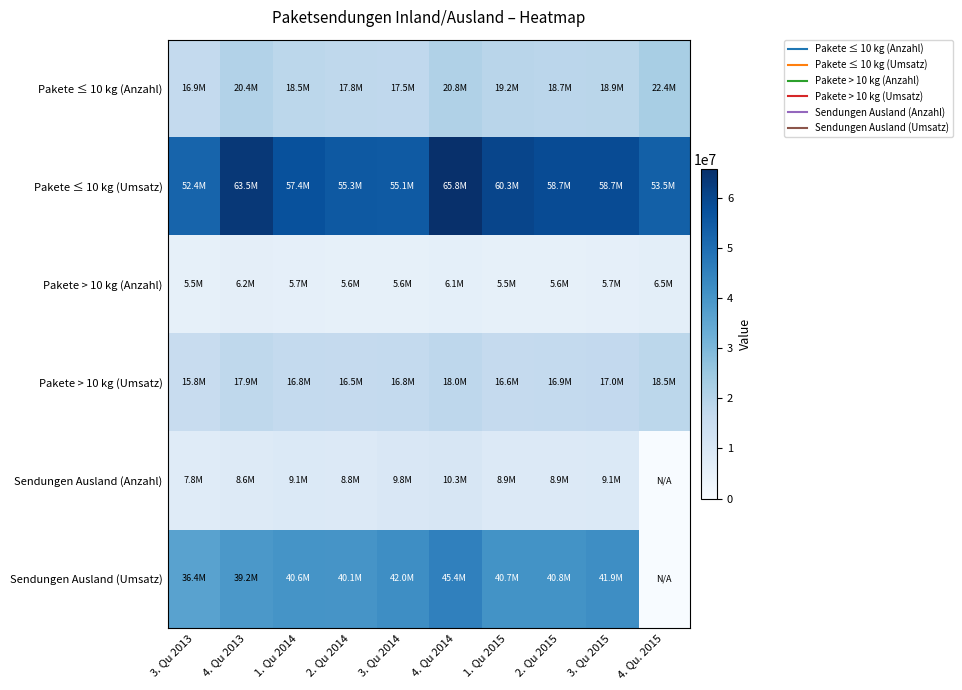

At which category is the sum across all series the highest?

4. Qu 2014